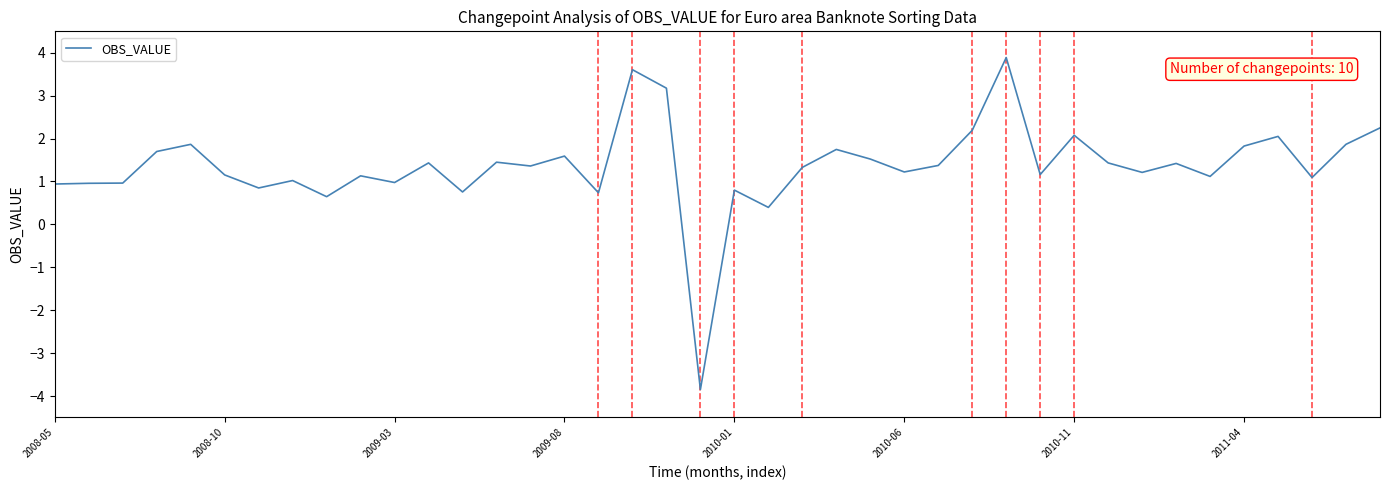

What is the greatest value displayed?

3.9